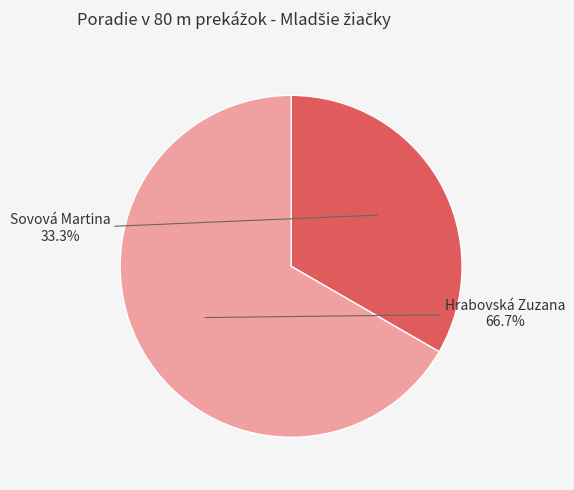

To the nearest percent, what is the difference between the largest and smallest slice percentages?

33%